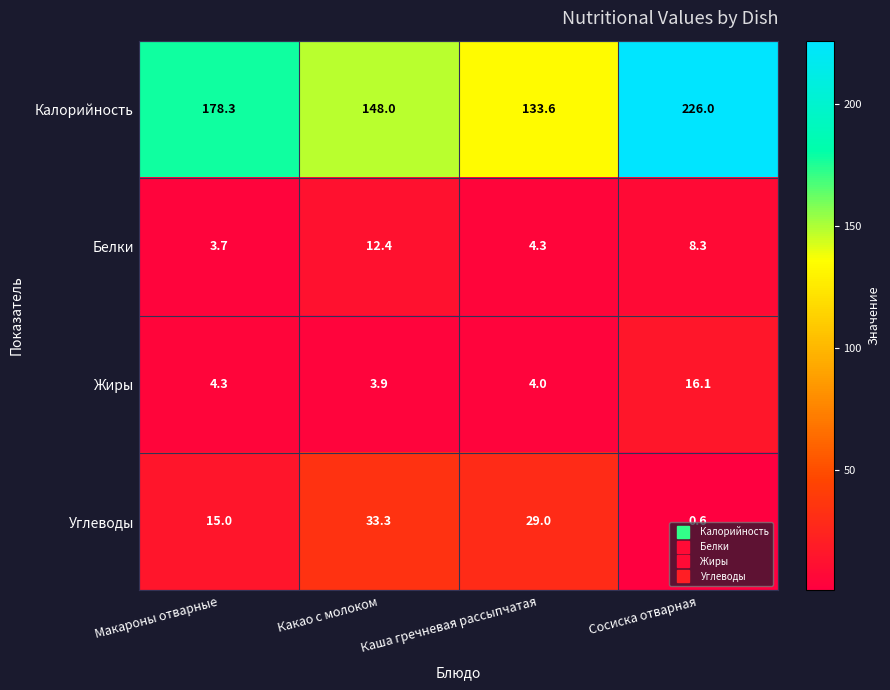

The Жиры series shows 16.1 at Сосиска отварная. True or false?

True